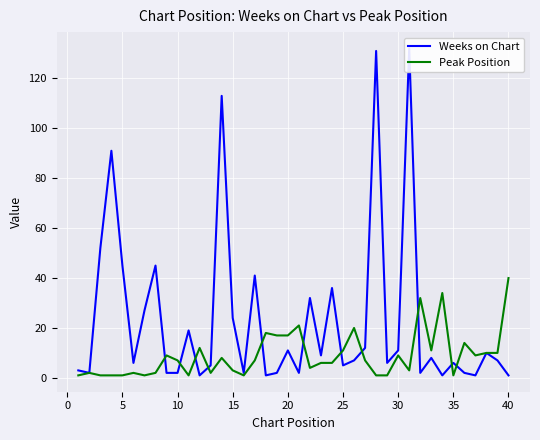

The value of Peak Position at 10 is 7. True or false?

True